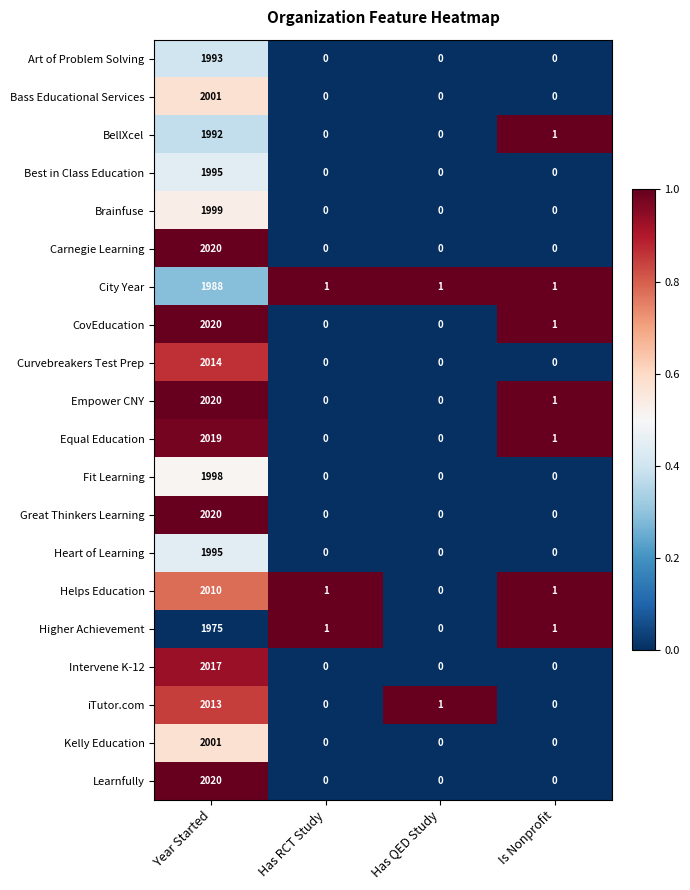

Is it true that City Year equals 1 at Has QED Study?

True